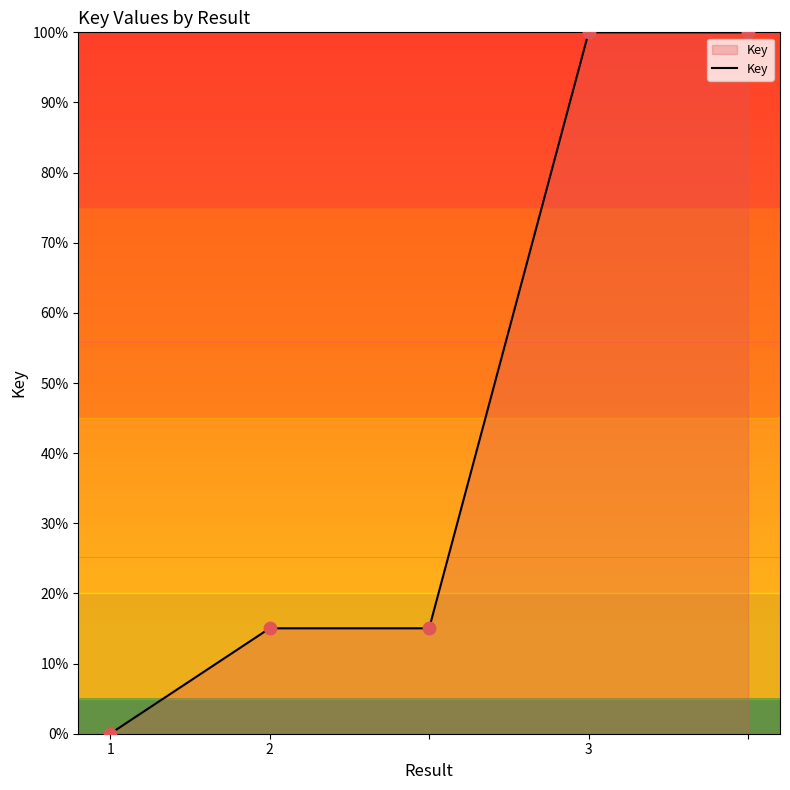

What is the sum of all values?

230.1